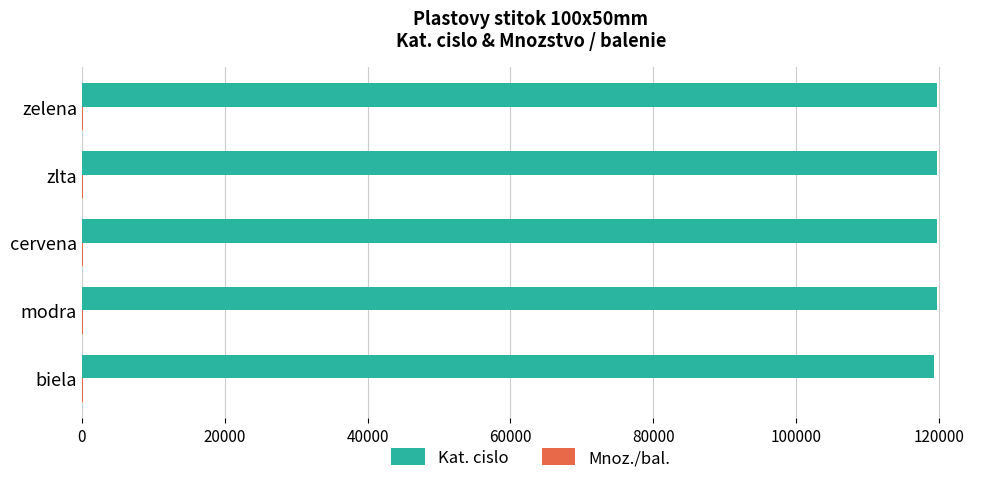

Is it true that Kat. cislo equals 119757 at zelena?

True